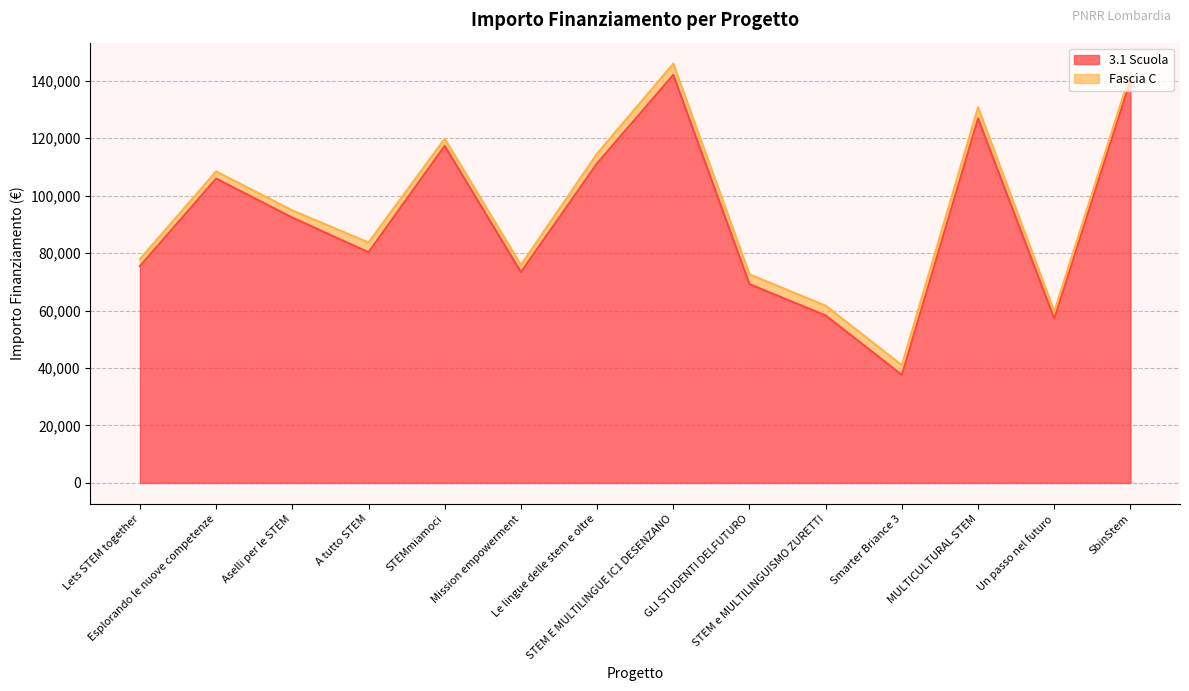

Reading right to left, transcribe all the data shown in this chart.

140087.5	57143.9	126823.9	37577.6	58273.5	69180.1	142004.3	111198.7	73375.7	117311.1	80270.1	92341.9	105915.0	75442.6